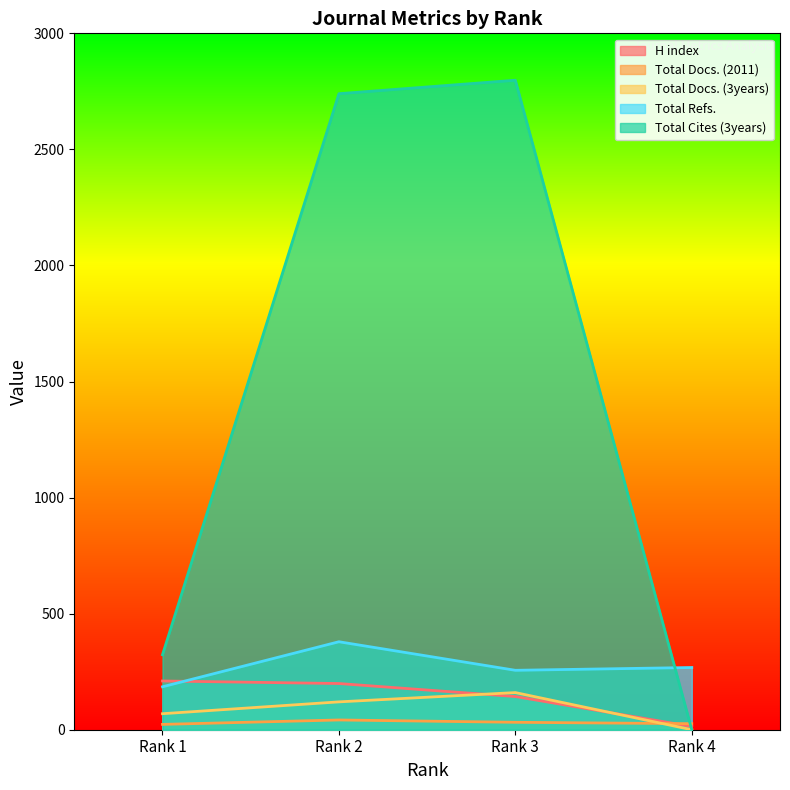

True or false: Total Cites (3years) and Total Docs. (3years) intersect in this chart.

False